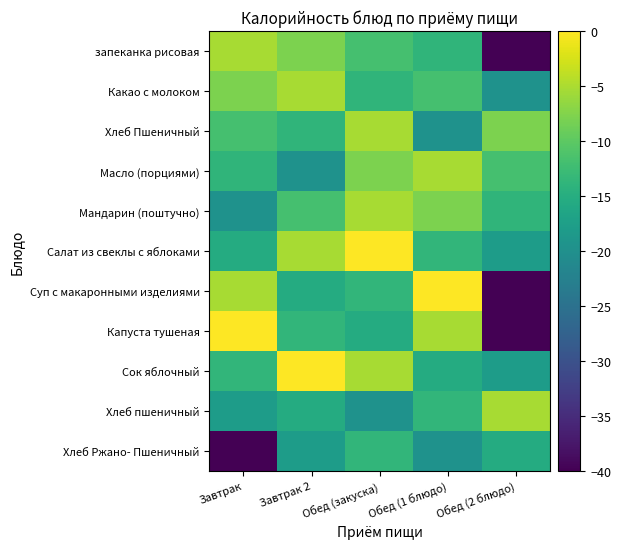

Reading left to right, transcribe all the data shown in this chart.

запеканка рисовая: Завтрак=-5.2	Завтрак 2=-8.0	Обед (закуска)=-11.8	Обед (1 блюдо)=-13.9	Обед (2 блюдо)=-120.0
Какао с молоком: Завтрак=-8.0	Завтрак 2=-5.2	Обед (закуска)=-13.9	Обед (1 блюдо)=-11.8	Обед (2 блюдо)=-19.5
Хлеб Пшеничный: Завтрак=-11.8	Завтрак 2=-13.9	Обед (закуска)=-5.2	Обед (1 блюдо)=-19.5	Обед (2 блюдо)=-8.0
Масло (порциями): Завтрак=-13.9	Завтрак 2=-19.5	Обед (закуска)=-8.0	Обед (1 блюдо)=-5.2	Обед (2 блюдо)=-11.8
Мандарин (поштучно): Завтрак=-19.5	Завтрак 2=-11.8	Обед (закуска)=-5.2	Обед (1 блюдо)=-8.0	Обед (2 блюдо)=-13.9
Салат из свеклы с яблоками: Завтрак=-15.4	Завтрак 2=-5.3	Обед (закуска)=0.0	Обед (1 блюдо)=-13.6	Обед (2 блюдо)=-17.9
Суп с макаронными изделиями: Завтрак=-5.3	Завтрак 2=-15.4	Обед (закуска)=-13.6	Обед (1 блюдо)=0.0	Обед (2 блюдо)=-120.0
Капуста тушеная: Завтрак=0.0	Завтрак 2=-13.6	Обед (закуска)=-15.4	Обед (1 блюдо)=-5.3	Обед (2 блюдо)=-120.0
Сок яблочный: Завтрак=-13.6	Завтрак 2=0.0	Обед (закуска)=-5.3	Обед (1 блюдо)=-15.4	Обед (2 блюдо)=-17.9
Хлеб пшеничный: Завтрак=-17.9	Завтрак 2=-15.4	Обед (закуска)=-19.5	Обед (1 блюдо)=-13.6	Обед (2 блюдо)=-5.3
Хлеб Ржано- Пшеничный: Завтрак=-120.0	Завтрак 2=-17.9	Обед (закуска)=-13.6	Обед (1 блюдо)=-19.5	Обед (2 блюдо)=-15.4